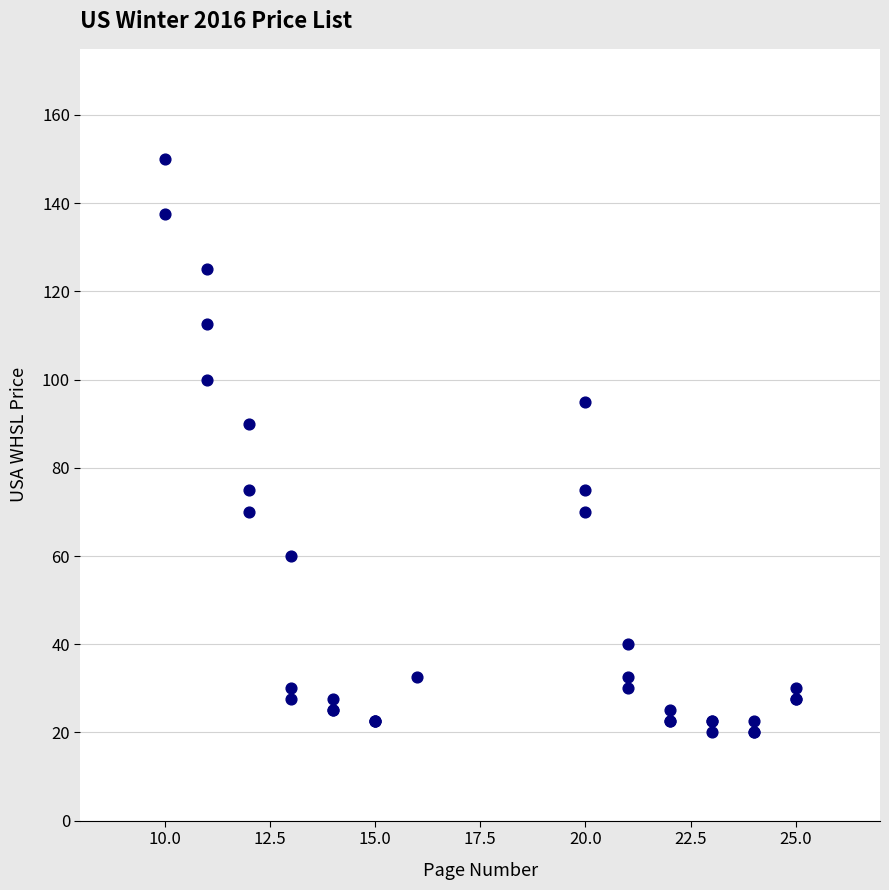

What Y value in the scatter plot is closest to 85?

90.0